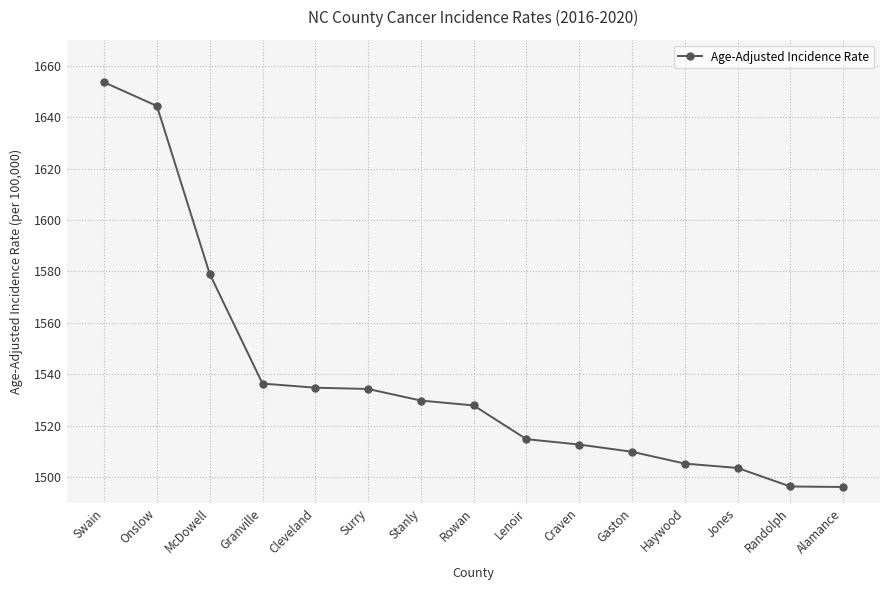

What is the smallest value displayed?

1496.2